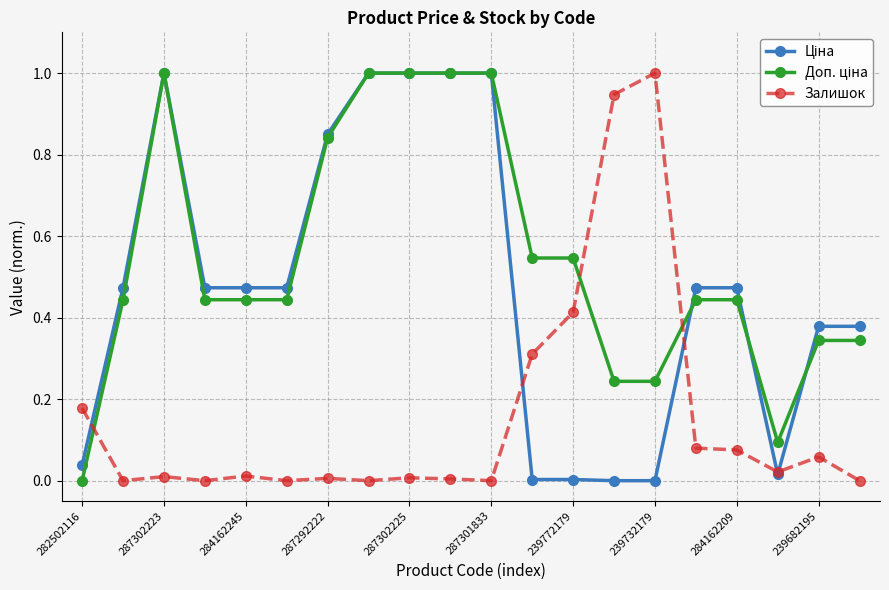

Which series has the widest spread of values?

Ціна